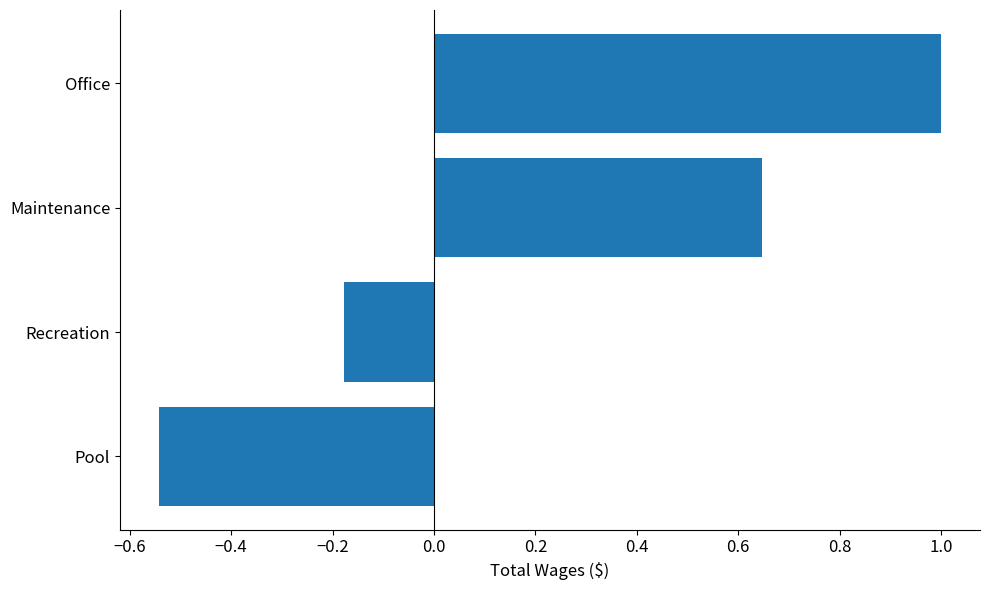

Which category has the highest value across all series?

Office